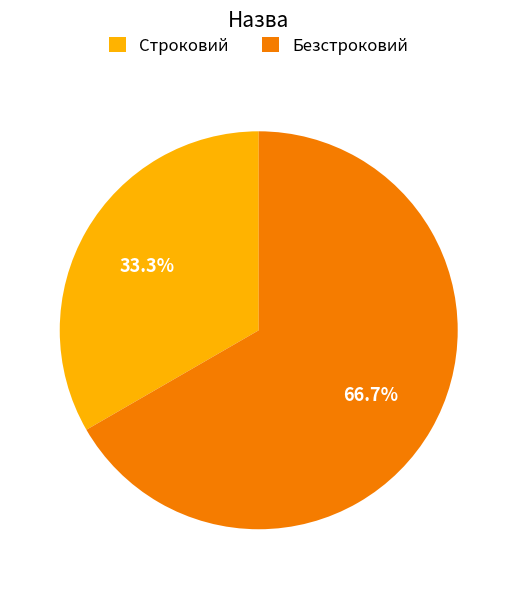

Count the number of slices in the pie.

2